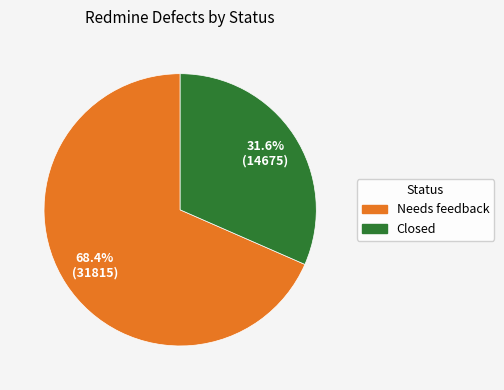

Does Closed account for over 50% of the chart?

No